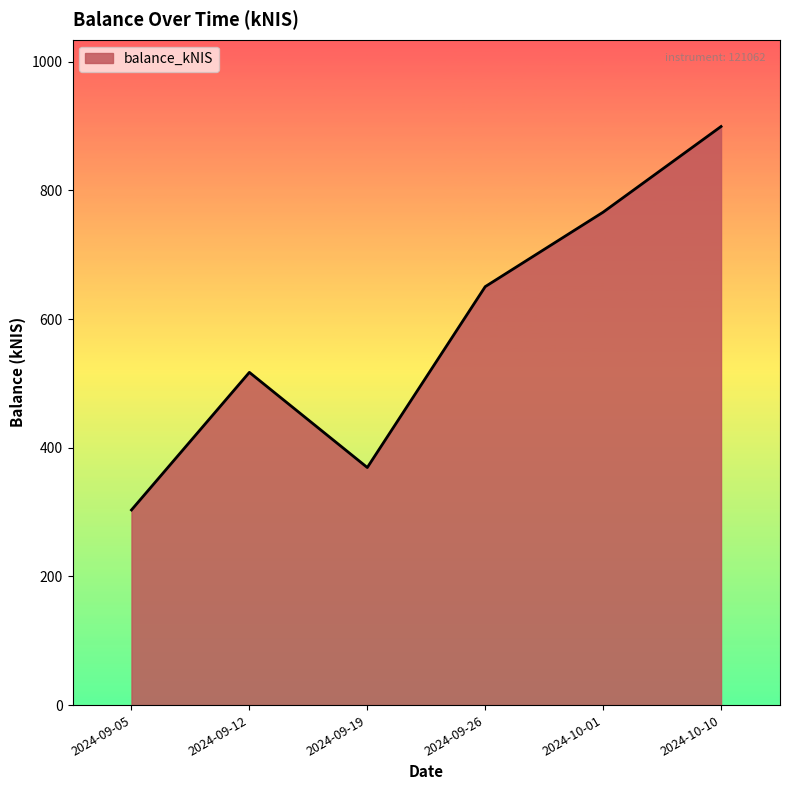

How many interior local peaks (higher than both neighbors) does the data have?

1